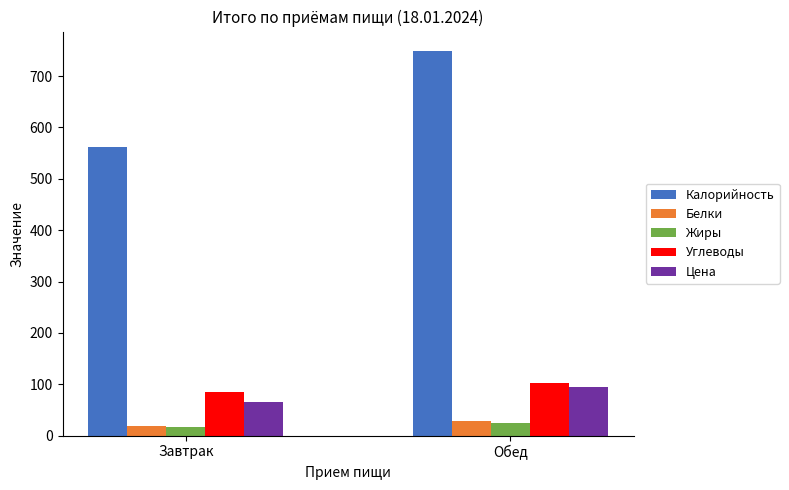

True or false: Углеводы has a value of 85.5 at Завтрак.

True